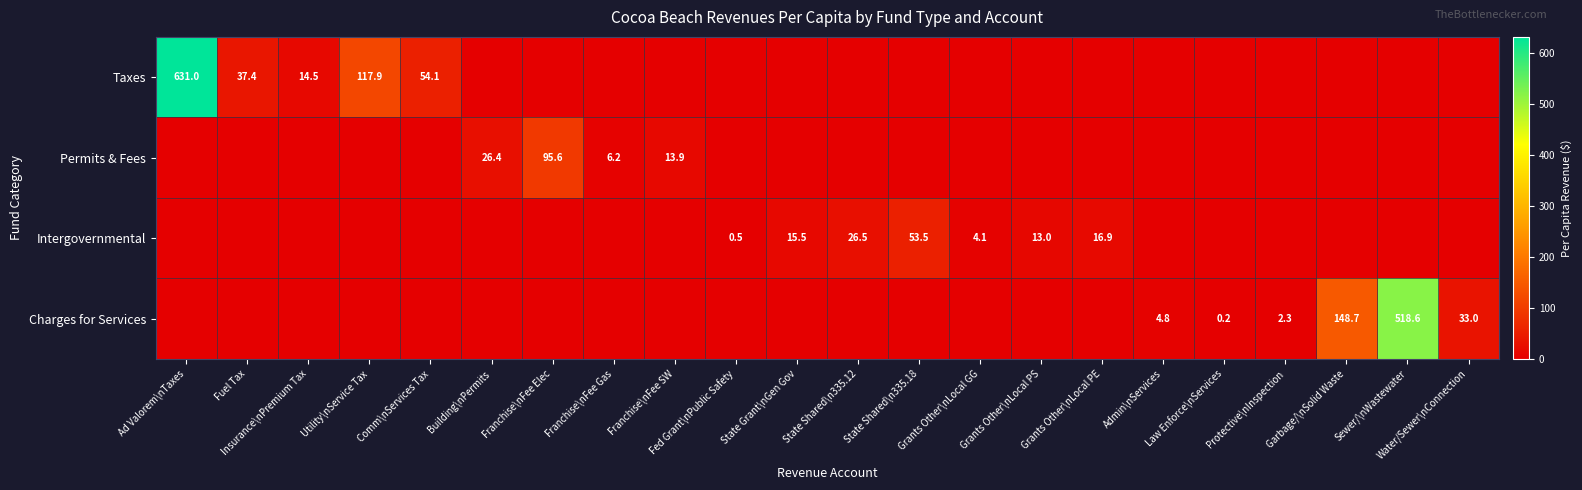

What is the difference between the maximum and minimum values in the Permits & Fees series?

95.6